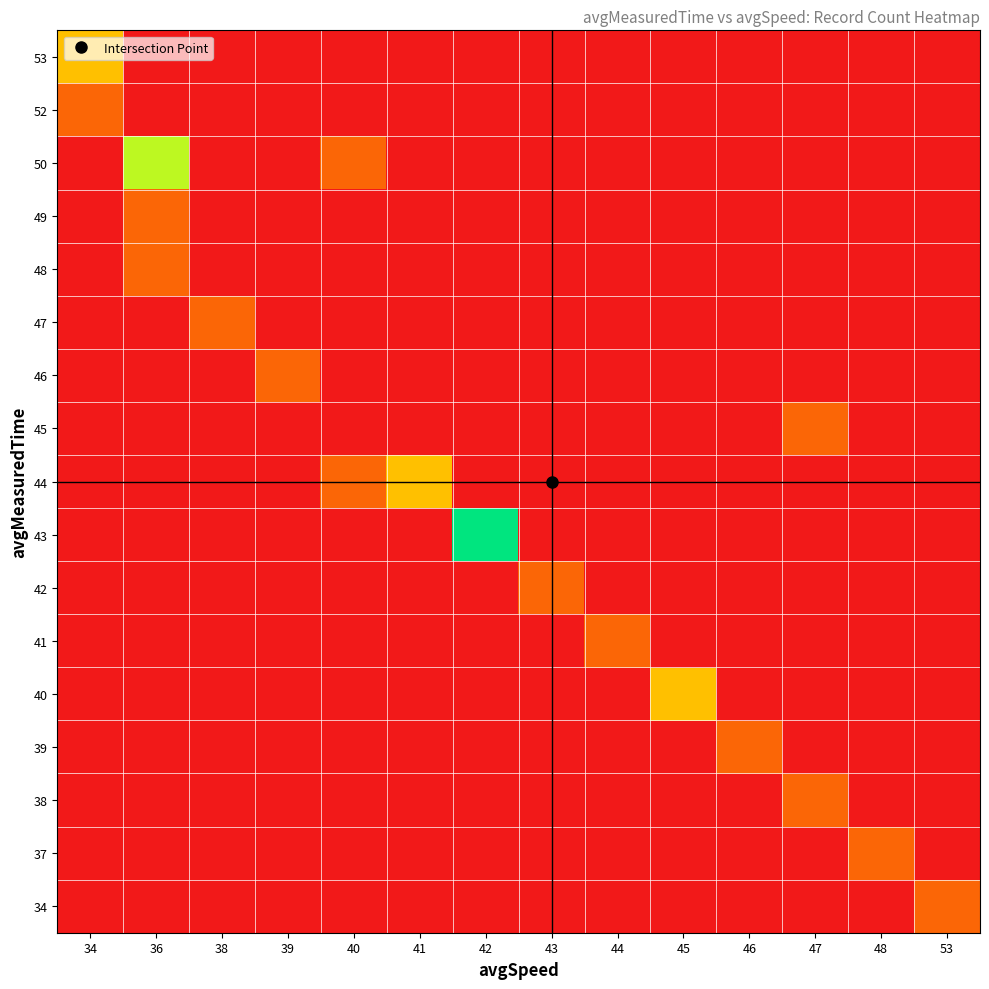

Which has a higher value, 43 or 47?

43